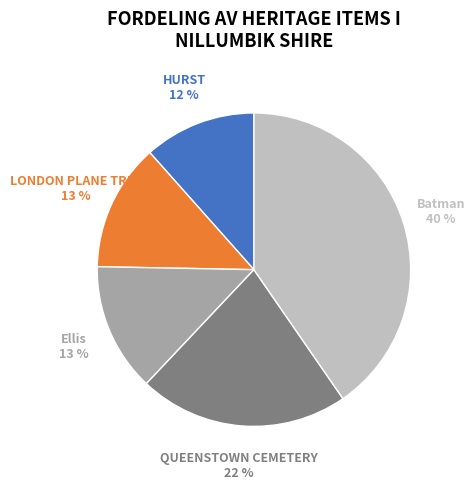

To the nearest percent, what is the average slice percentage?

20%